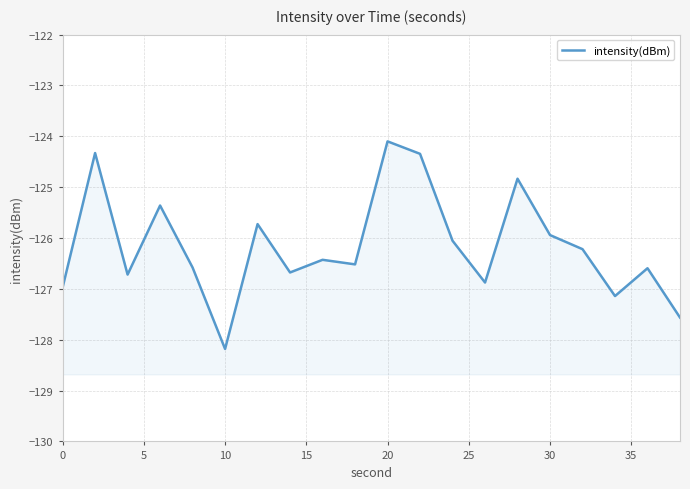

Between 0 and 5, which is larger?

5